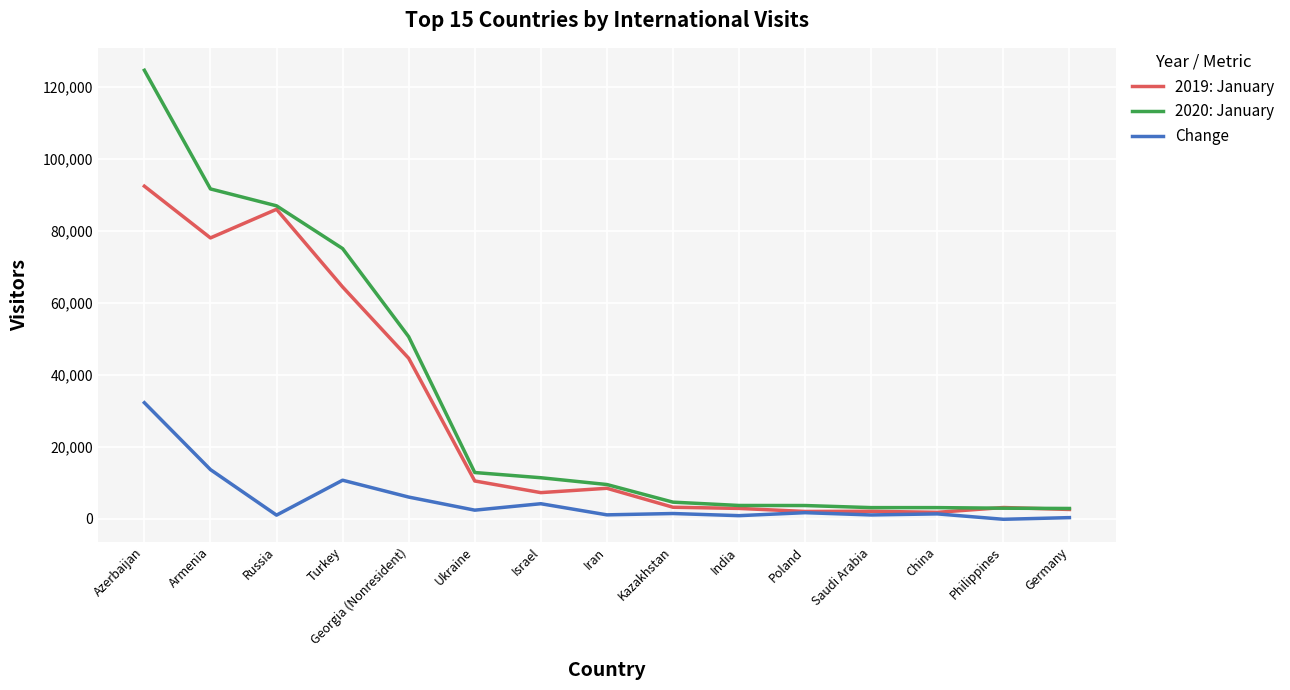

Which series has the largest total across all categories?

2020: January